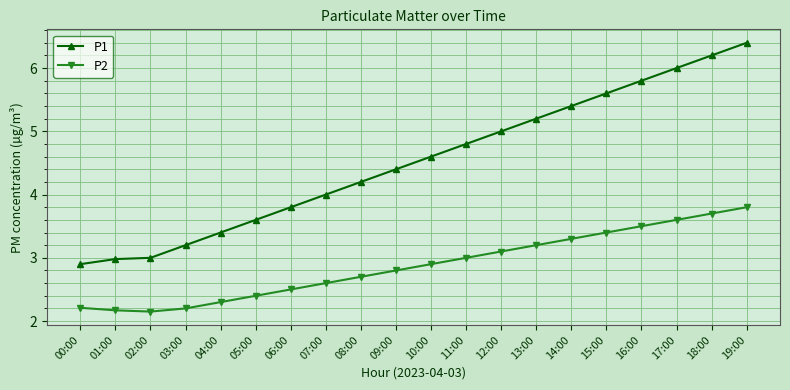

What is the total value across all series at 16:00?

9.3